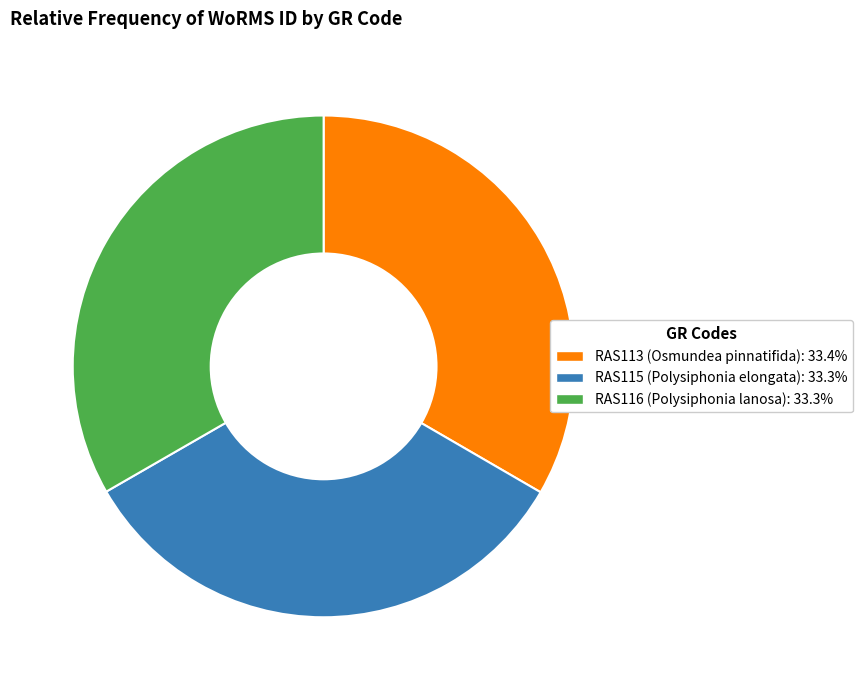

Do RAS113 and RAS115 together represent more than half of the pie?

Yes